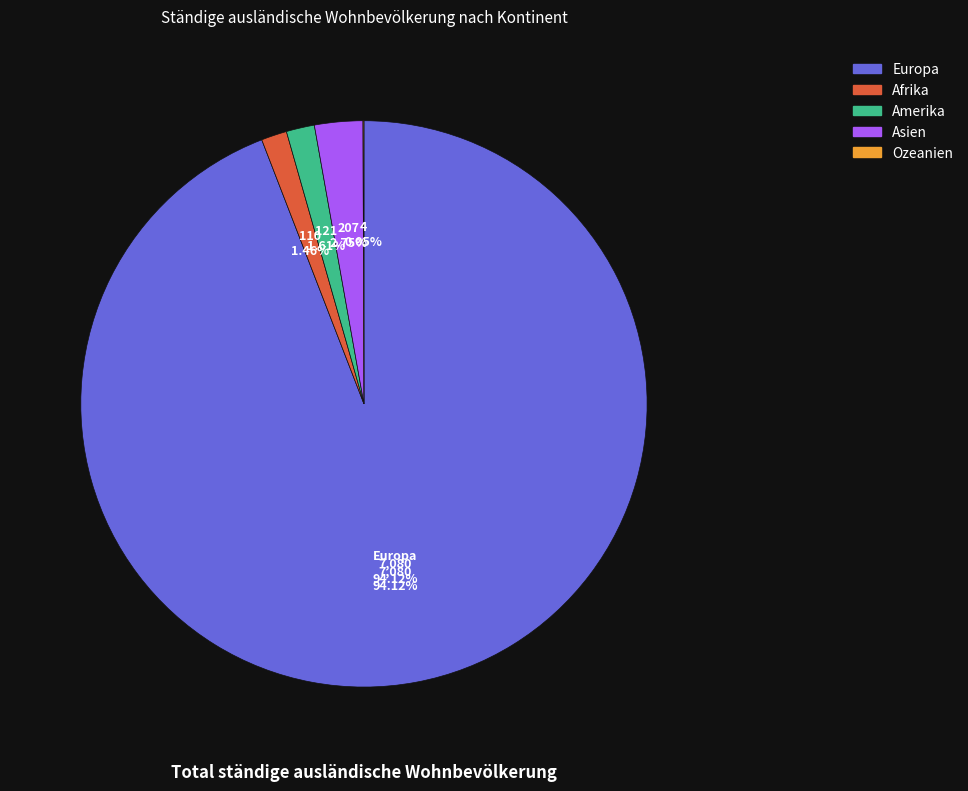

The Amerika slice represents 1% of the pie. True or false?

False